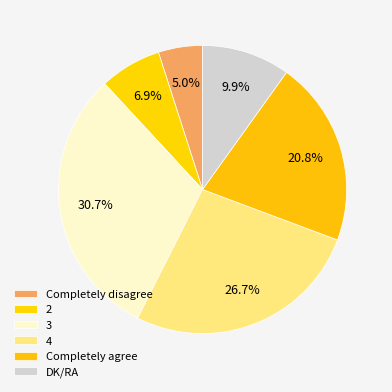

To the nearest percent, what percentage of the pie is Completely disagree?

5%